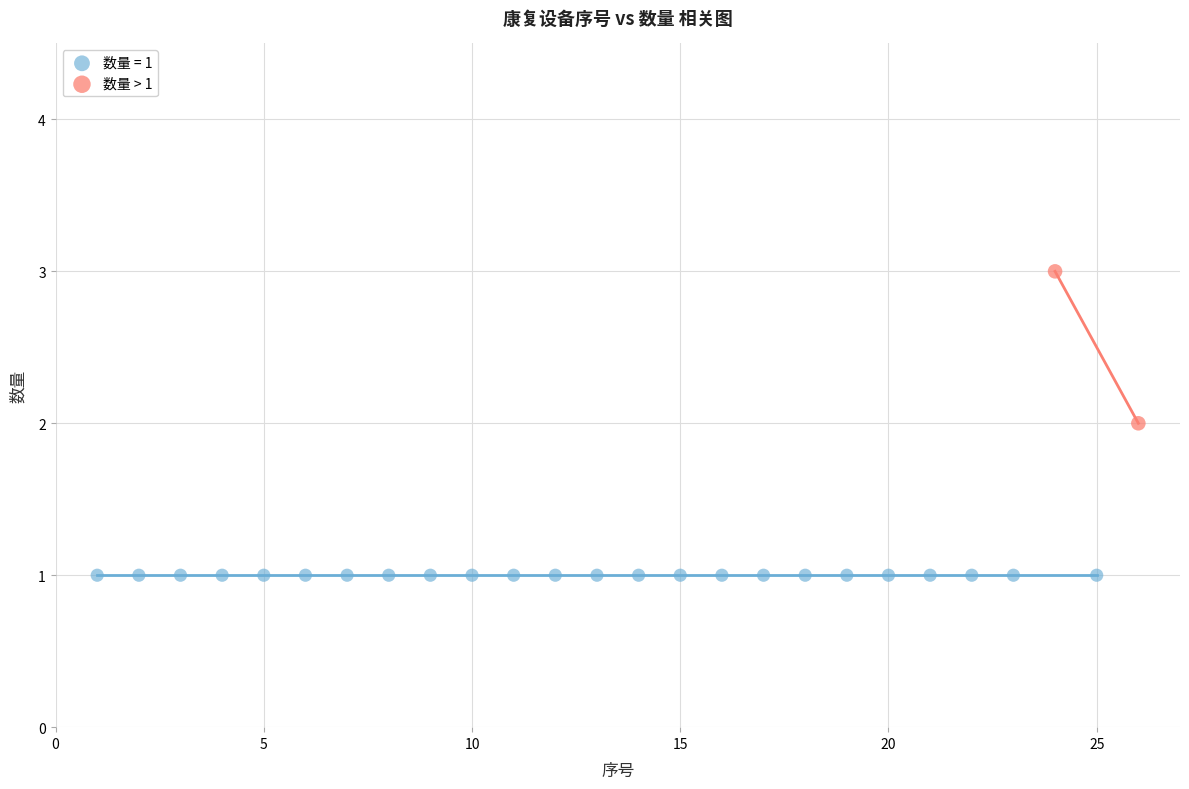

What are all the series names shown in the legend?

数量 = 1, 数量 > 1